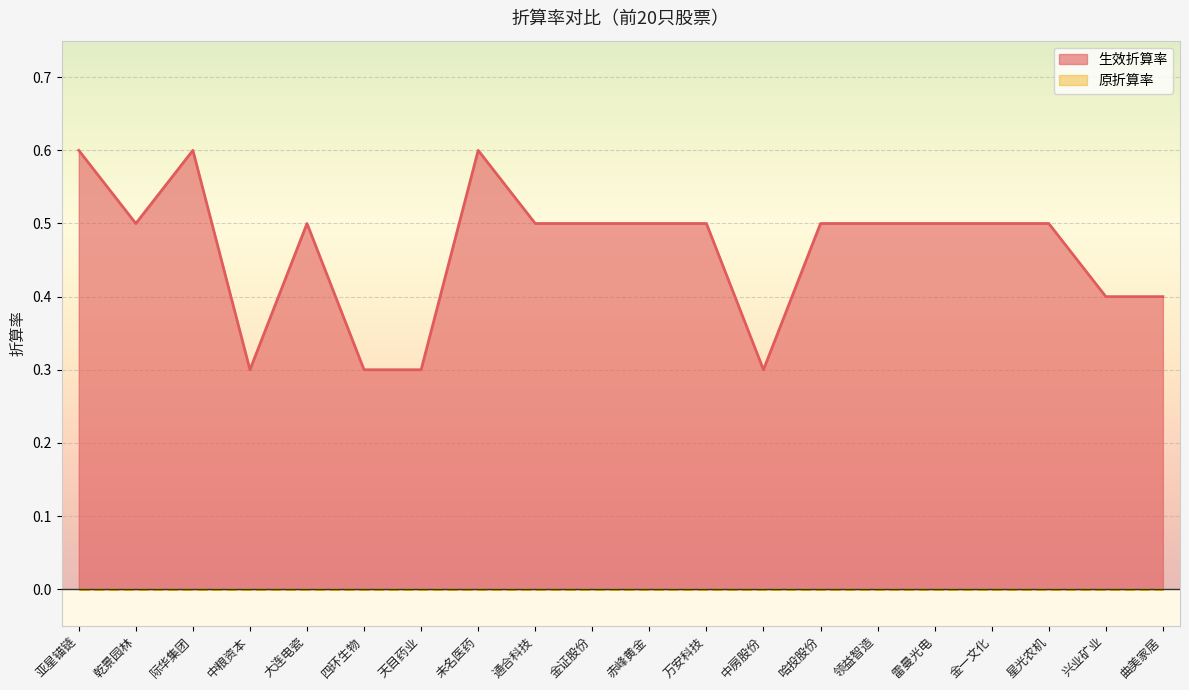

Between 天目药业 and 金一文化, which is larger?

金一文化